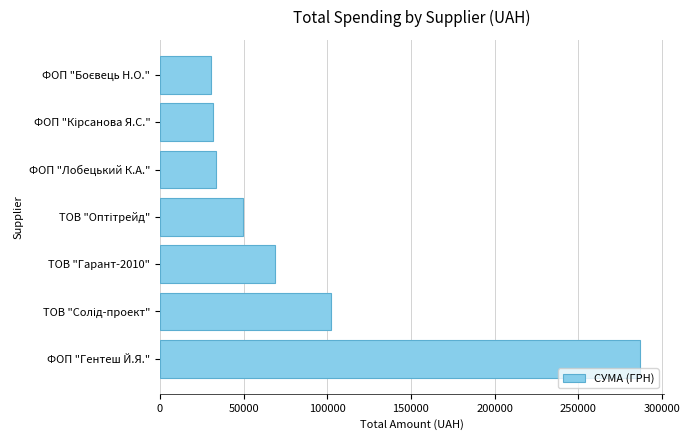

How many series are shown in this chart?

1